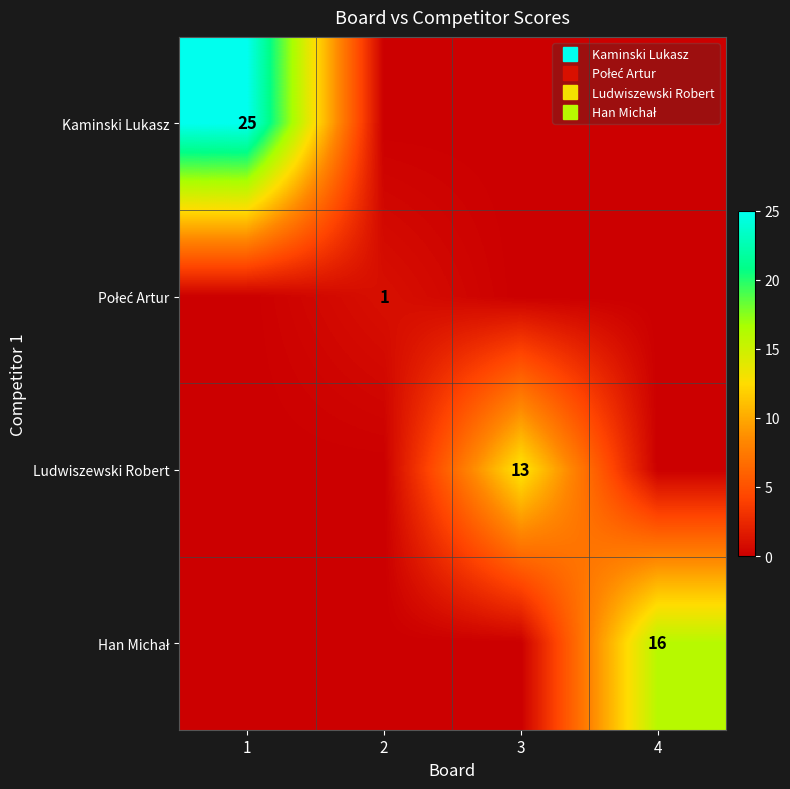

The Han Michał series shows 0 at 2. True or false?

True